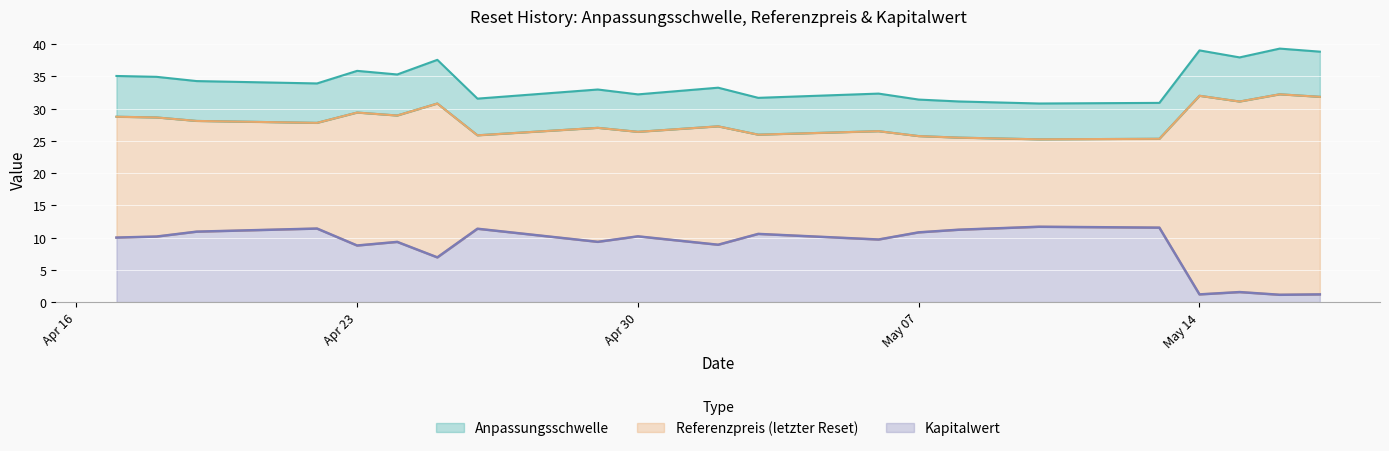

At which category does Anpassungsschwelle reach its first local valley?

2024-04-22